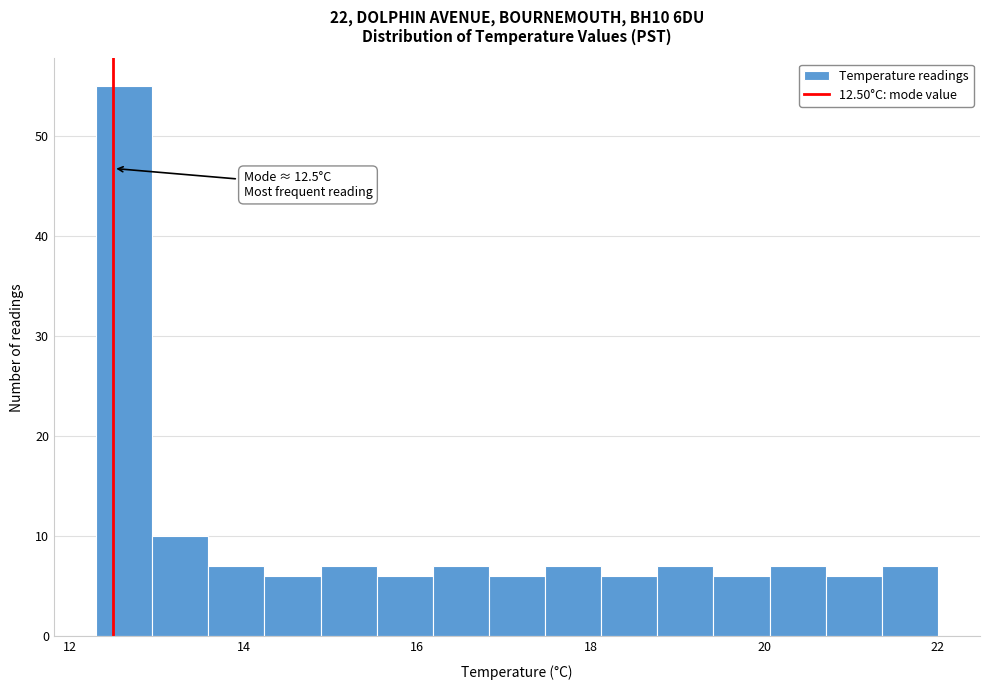

Around what value on the x-axis is the tallest bar? Give the approximate position of its centre, as read against the axis.

12.6